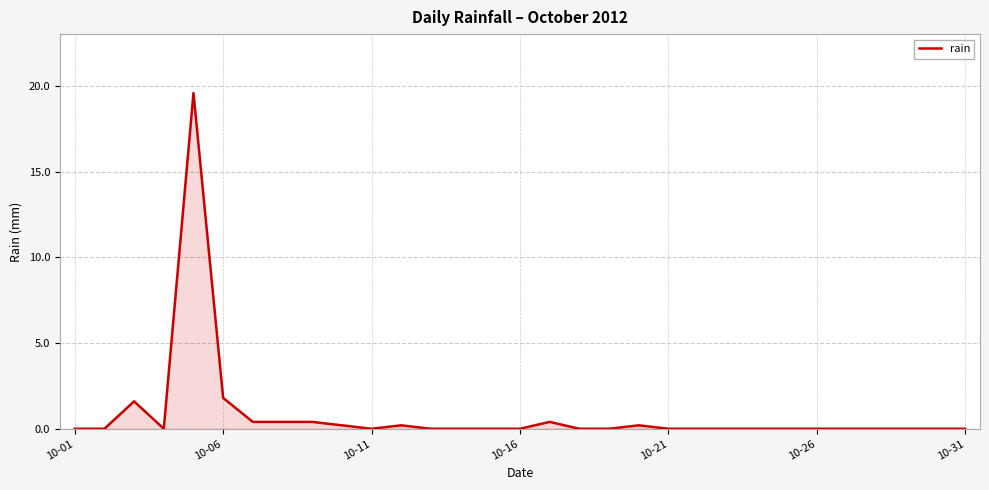

What is the greatest value displayed?

19.6